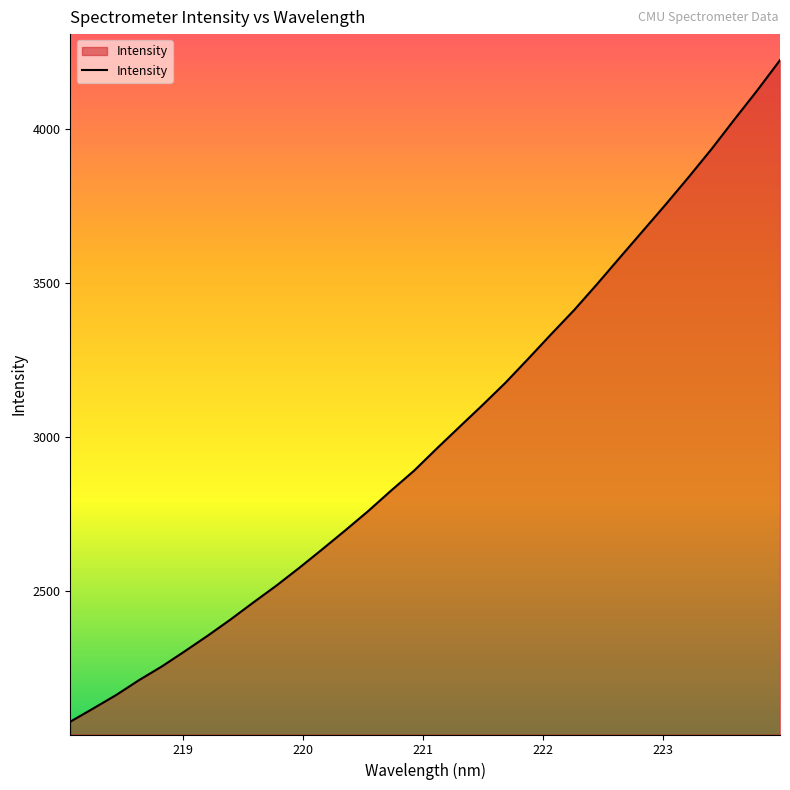

What is the sum of all values?

96223.3